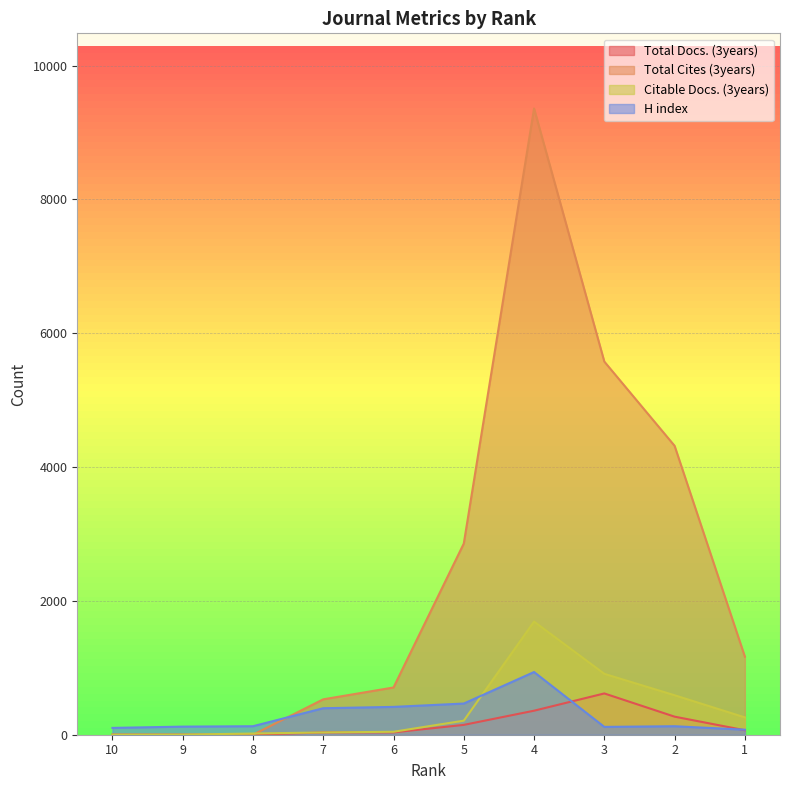

How many interior local peaks does the Total Docs. (3years) series have?

1